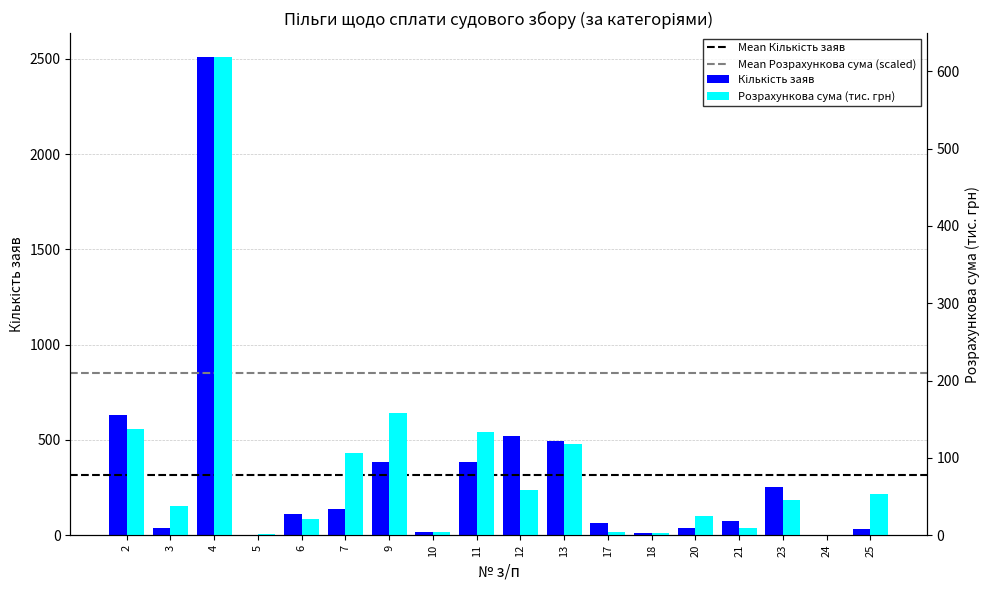

Reading left to right, list all the values displayed in this chart.

Кількість заяв: 2=633.0	3=36.0	4=2509.0	5=1.0	6=109.0	7=135.0	9=385.0	10=17.0	11=383.0	12=520.0	13=493.0	17=63.0	18=13.0	20=39.0	21=76.0	23=253.0	24=2.0	25=35.0
Розрахункова сума (тис. грн): 2=137.6	3=37.4	4=618.4	5=1.2	6=21.3	7=106.0	9=157.5	10=4.1	11=133.5	12=58.2	13=118.3	17=4.8	18=2.6	20=24.6	21=9.9	23=45.2	24=0.2	25=52.8